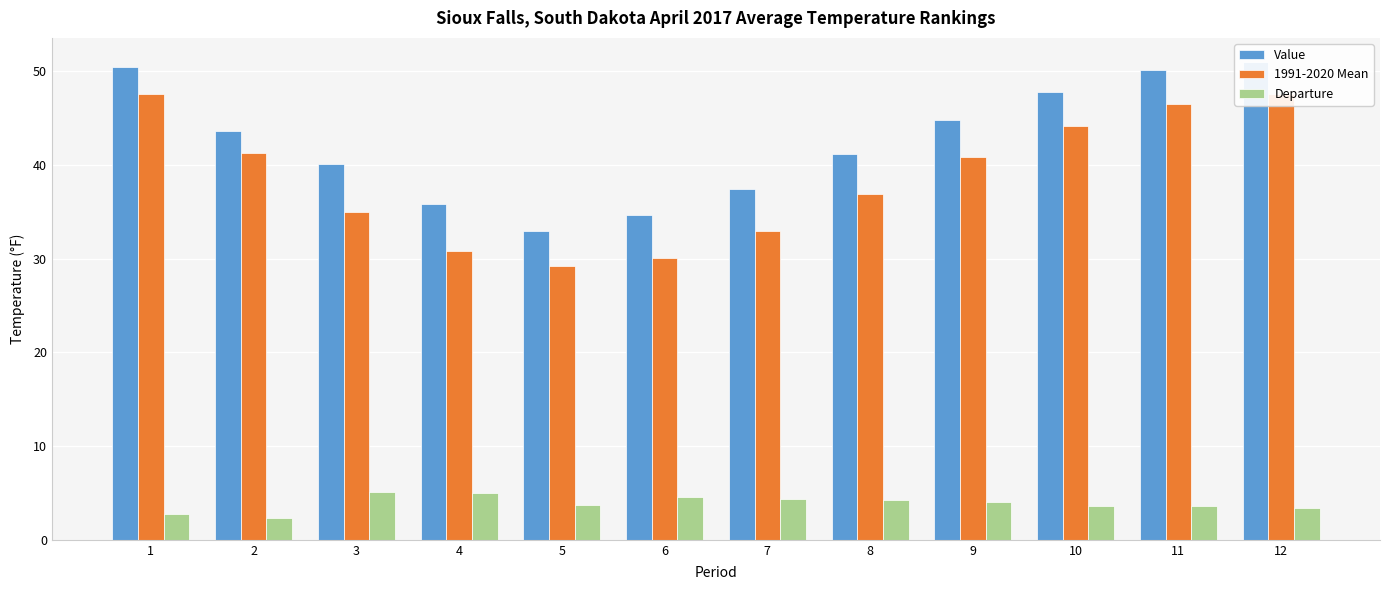

Reading left to right, transcribe all the data shown in this chart.

Value: 50.4	43.6	40.1	35.8	32.9	34.7	37.4	41.2	44.8	47.8	50.1	51.0
1991-2020 Mean: 47.6	41.3	35.0	30.8	29.2	30.1	33.0	36.9	40.8	44.2	46.5	47.6
Departure: 2.8	2.3	5.1	5.0	3.7	4.6	4.4	4.3	4.0	3.6	3.6	3.4